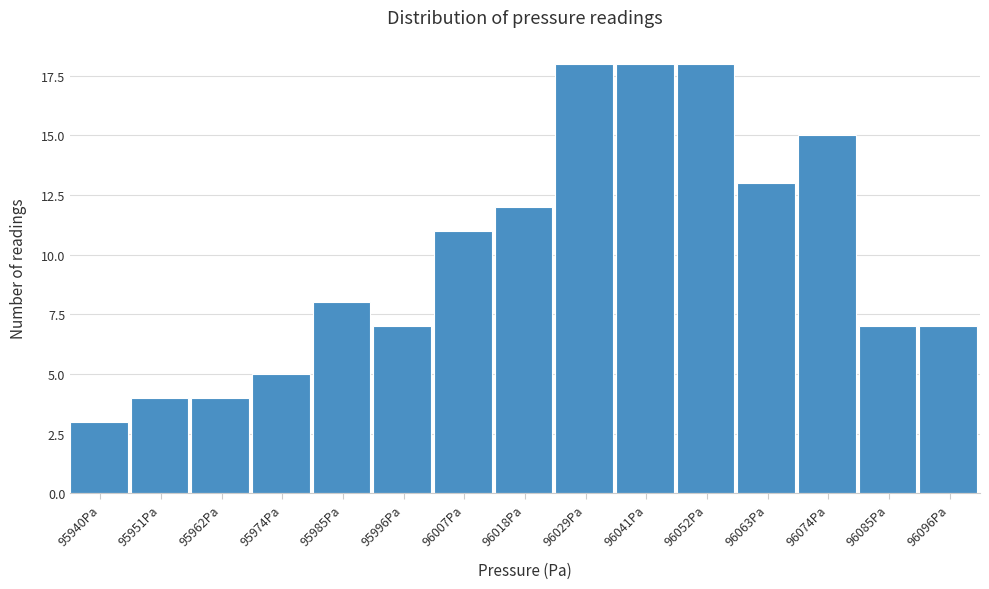

Reading left to right, extract all data points from this chart.

95940Pa=3	95951Pa=4	95962Pa=4	95974Pa=5	95985Pa=8	95996Pa=7	96007Pa=11	96018Pa=12	96029Pa=18	96041Pa=18	96052Pa=18	96063Pa=13	96074Pa=15	96085Pa=7	96096Pa=7